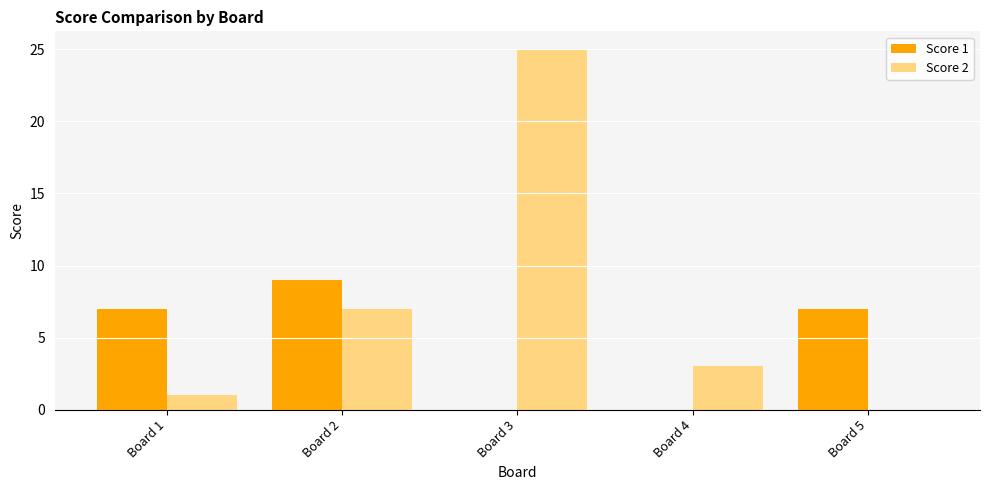

At which label does Score 1 reach its peak?

Board 2